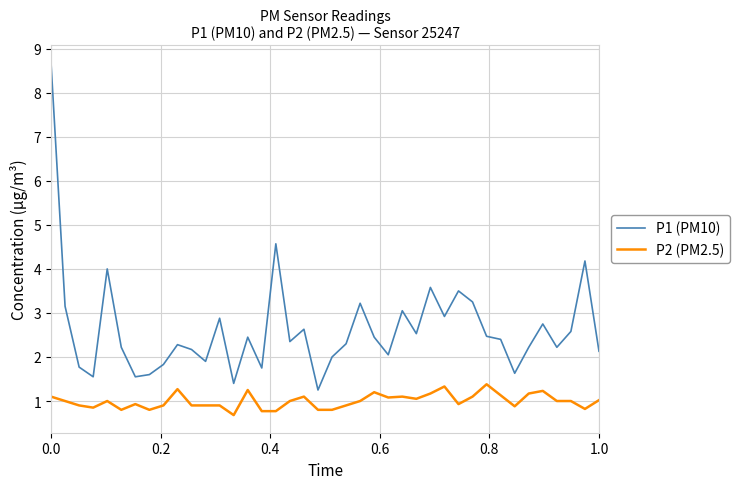

What is the sum of all P1 (PM10) values?

105.4